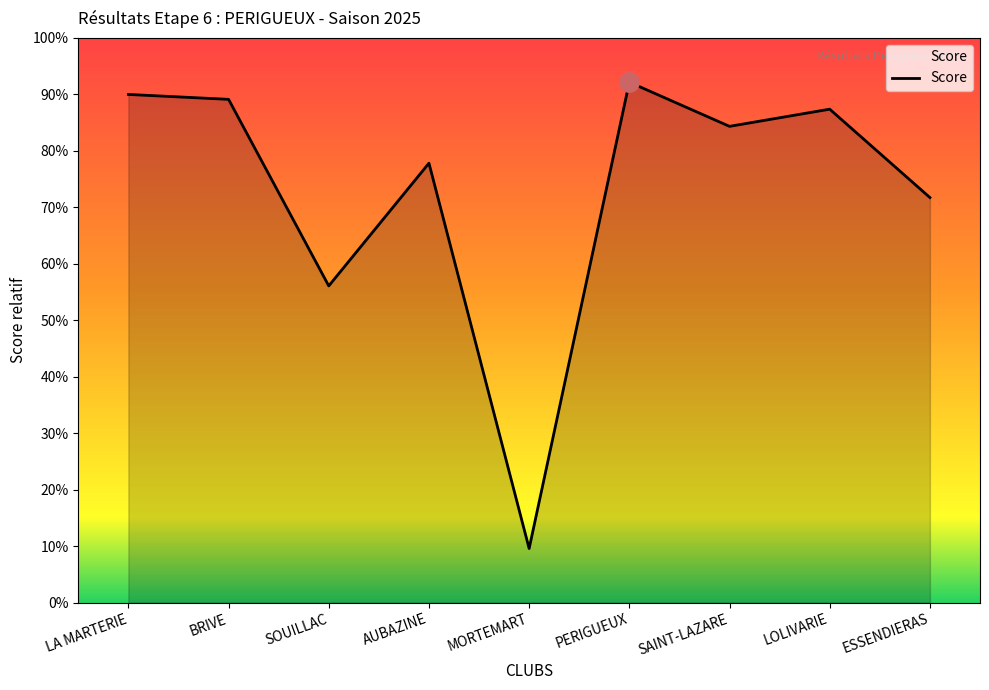

What is the label of the 9th point from the left?

ESSENDIERAS